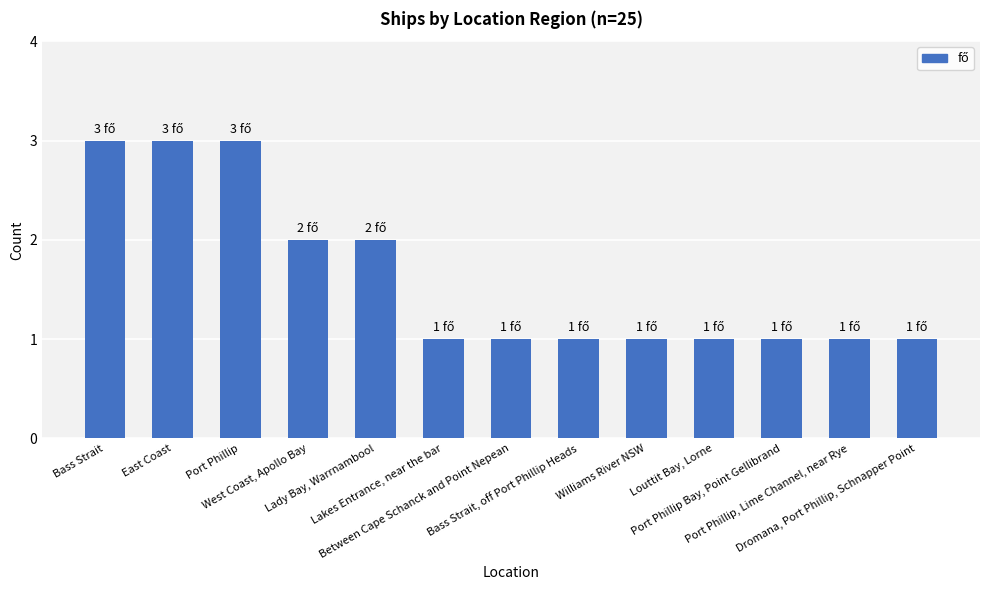

What is the greatest value displayed?

3